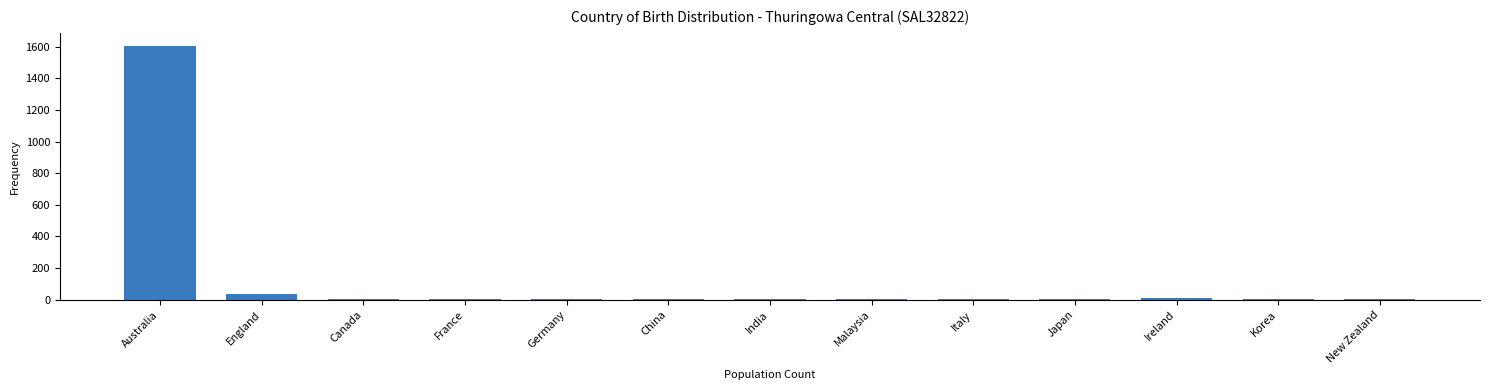

What is the sum of all values?

1684